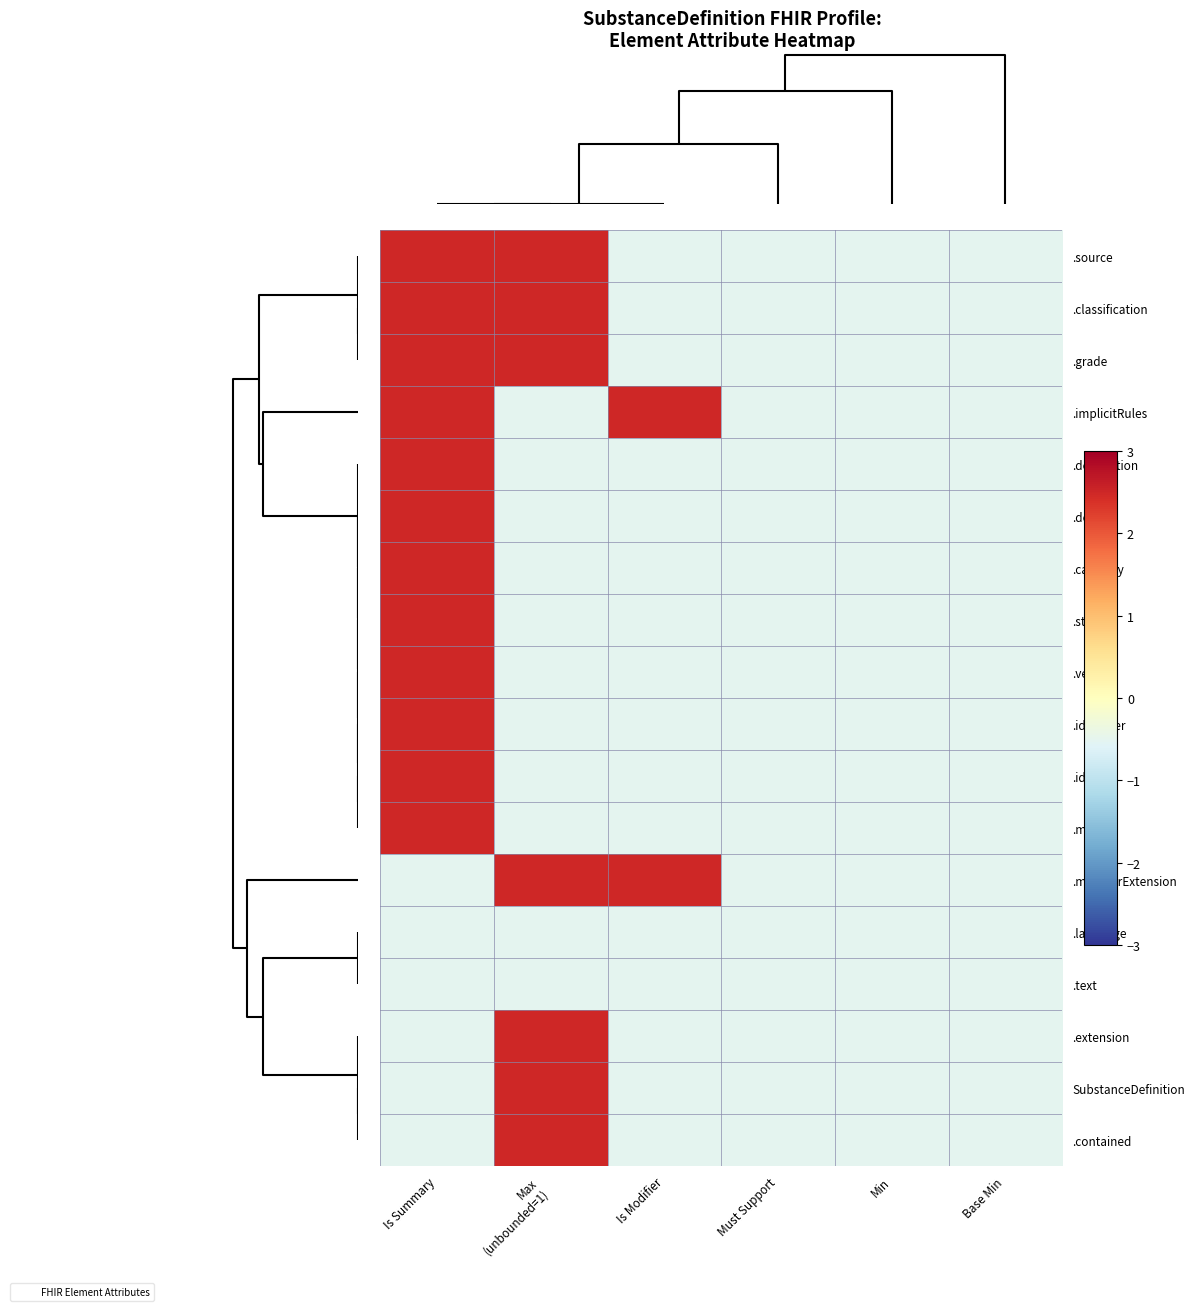

Which series has the largest total across all categories?

.source